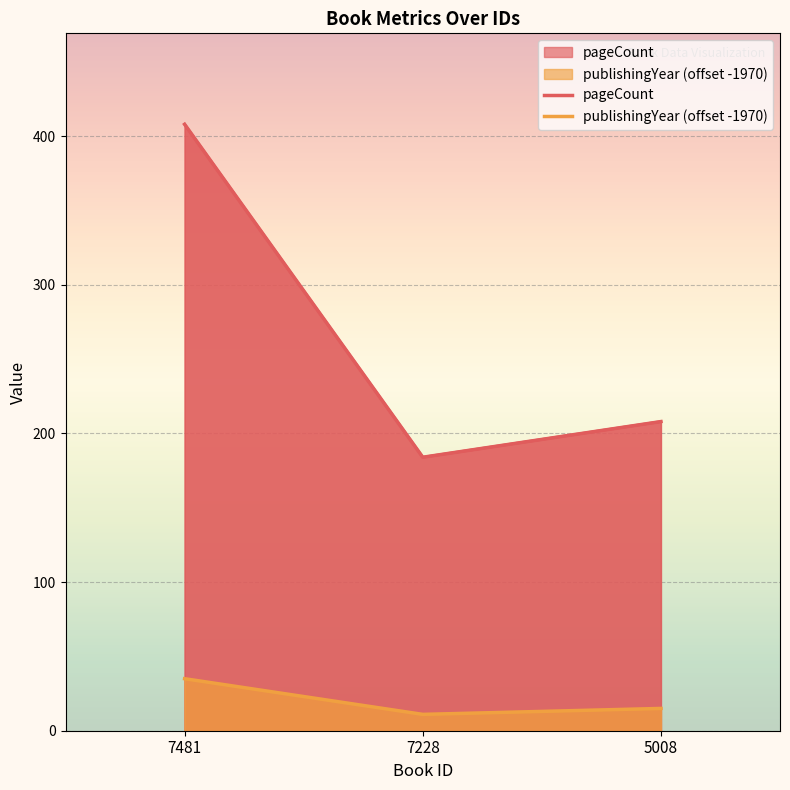

What is the sum of all pageCount values?

800